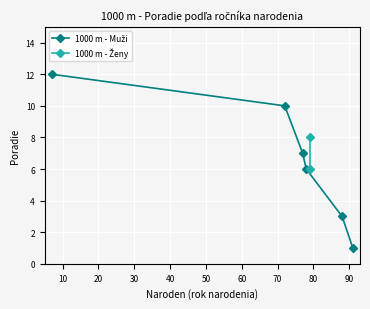

True or false: the data has more than 0 interior local peaks.

False